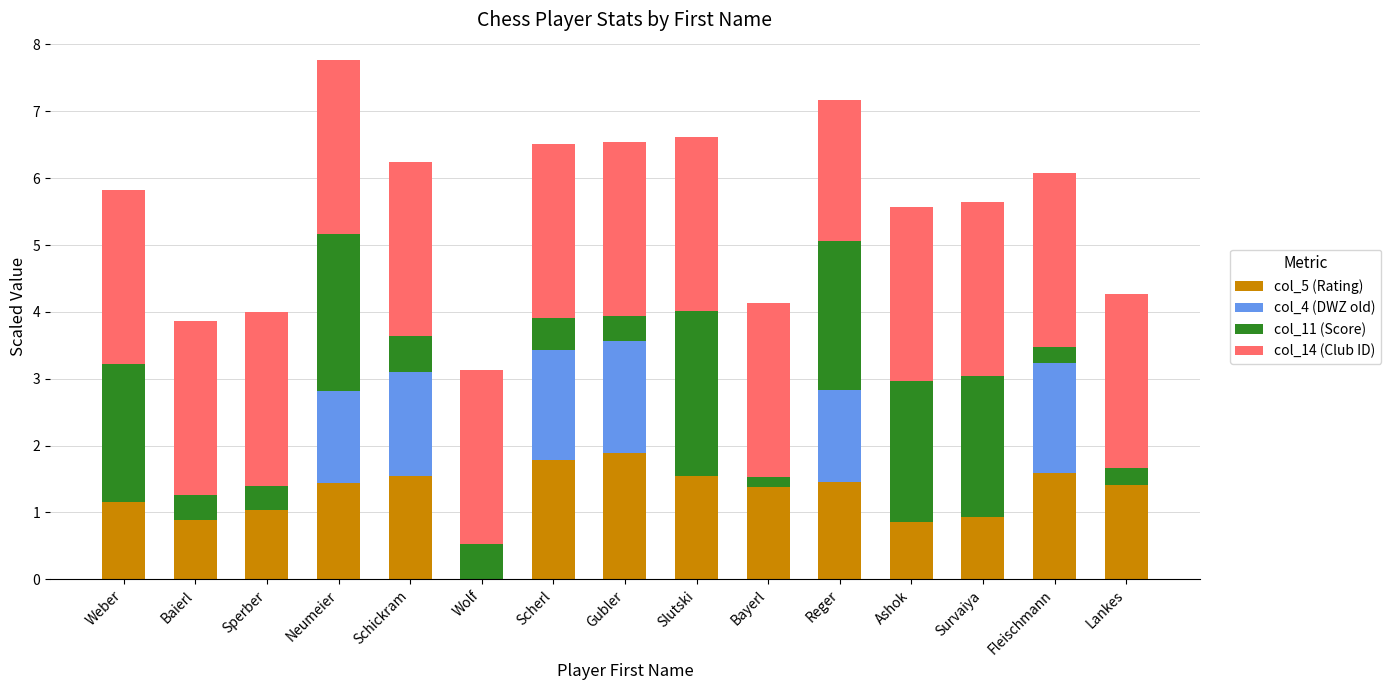

What is the maximum value for col_5 (Rating)?

1.9